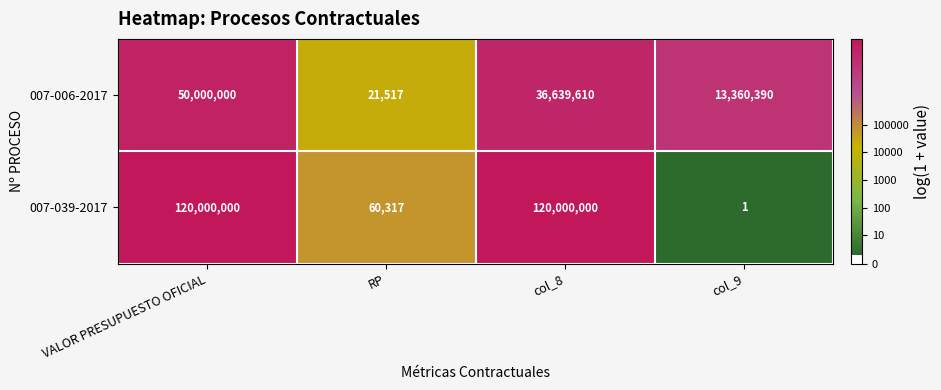

Which series has the largest total across all categories?

007-039-2017